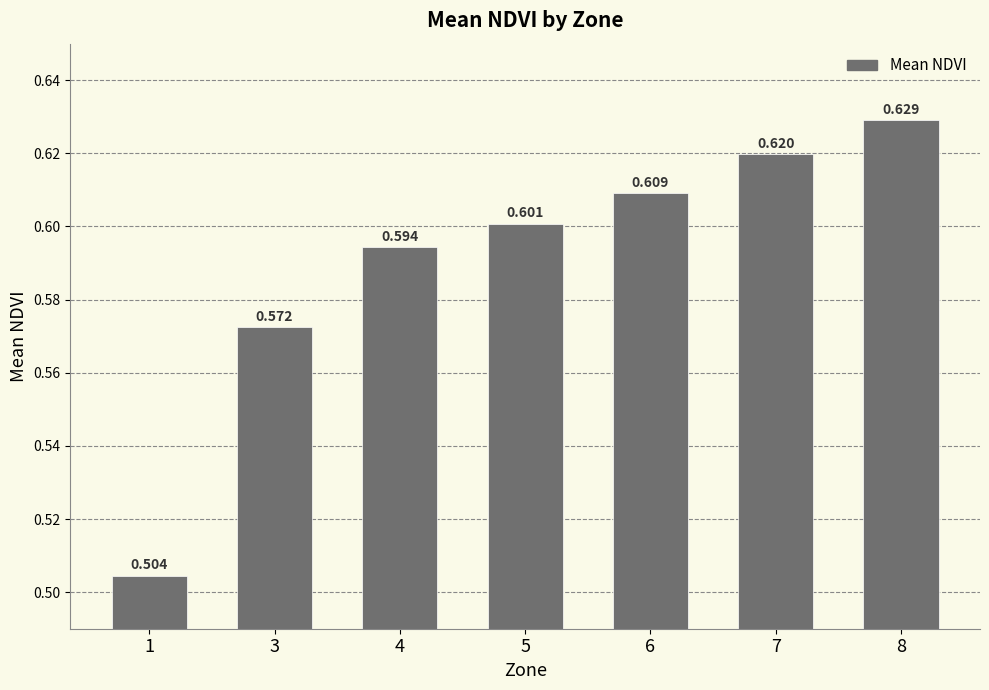

Which label corresponds to the smallest value in the chart?

1